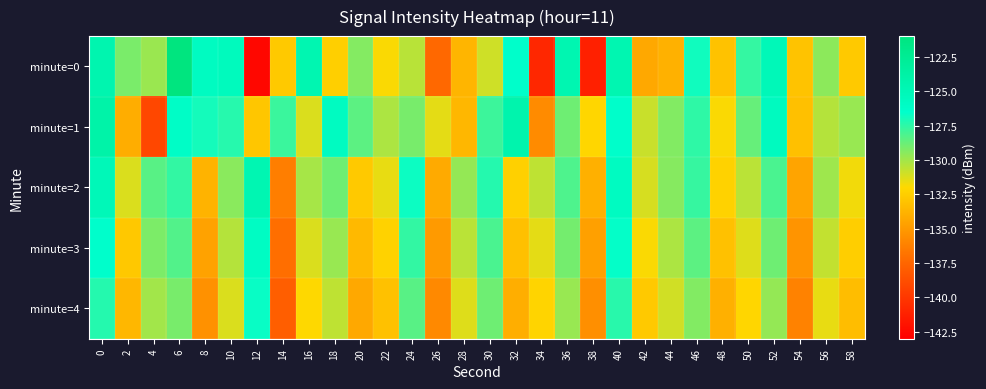

Between 10 and 28, which is larger?

10